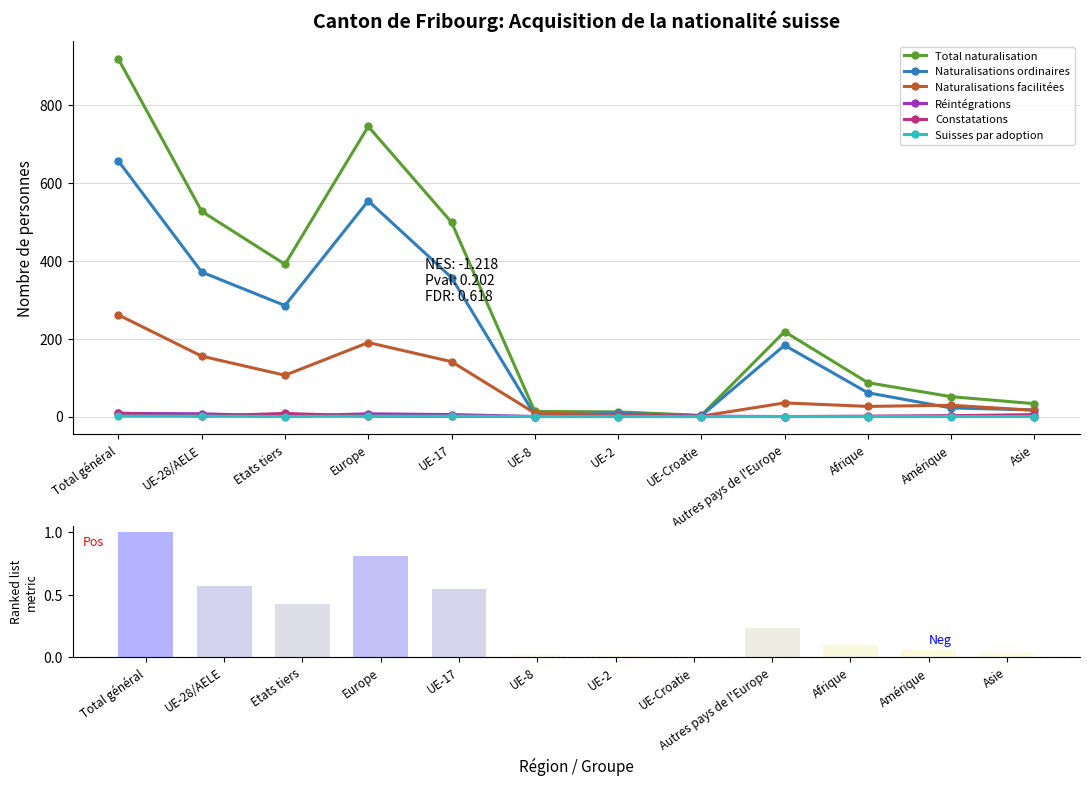

What is the maximum value for Total naturalisation?

1.0